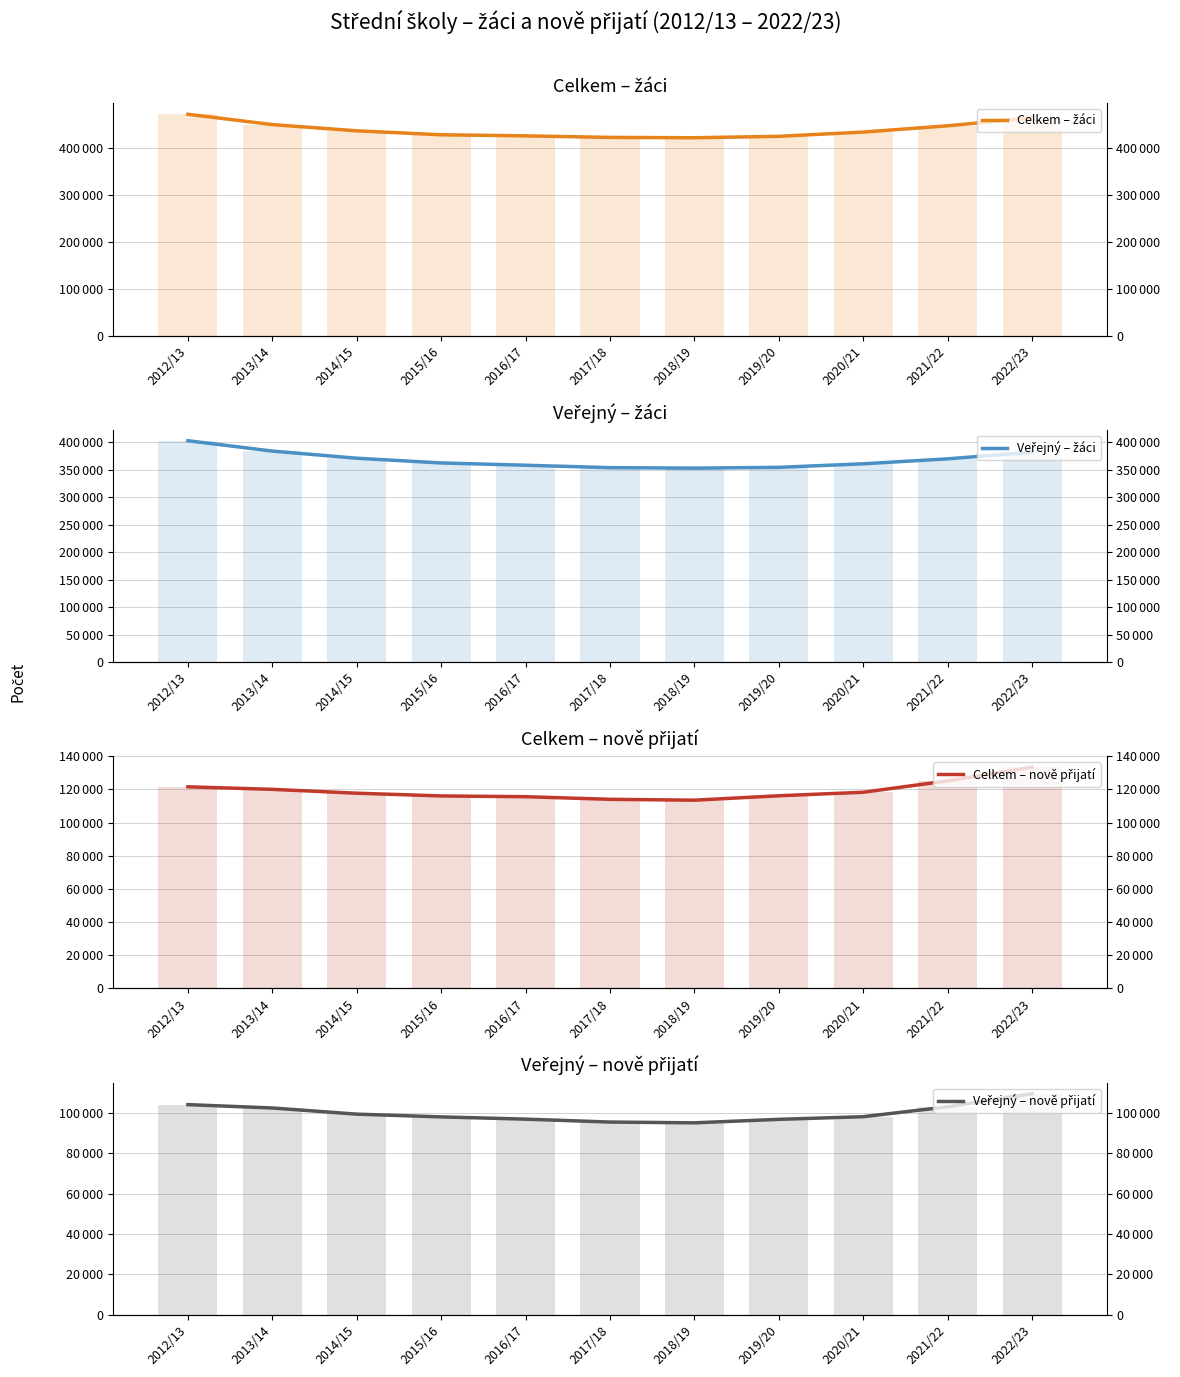

Which series changed the most between 2015/16 and 2018/19?

Veřejný – žáci